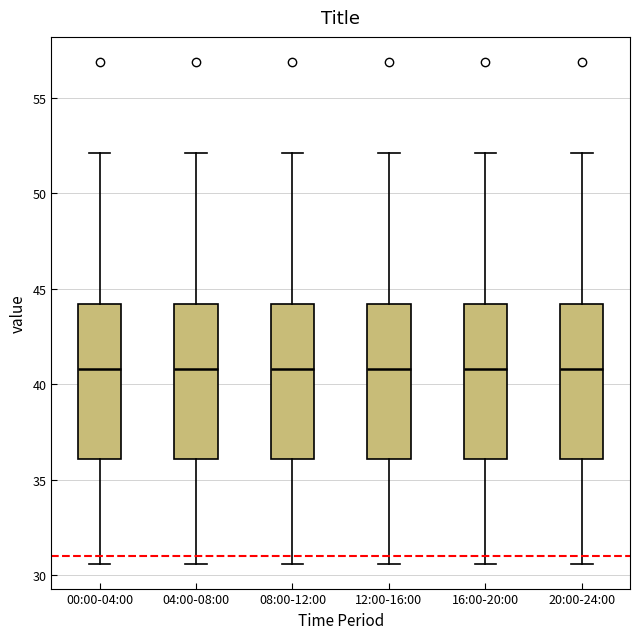

Where does the upper whisker of the box for 12:00-16:00 end on the y-axis? The values are not printed on the chart, so give them approximately, as read against the axis.

52.0